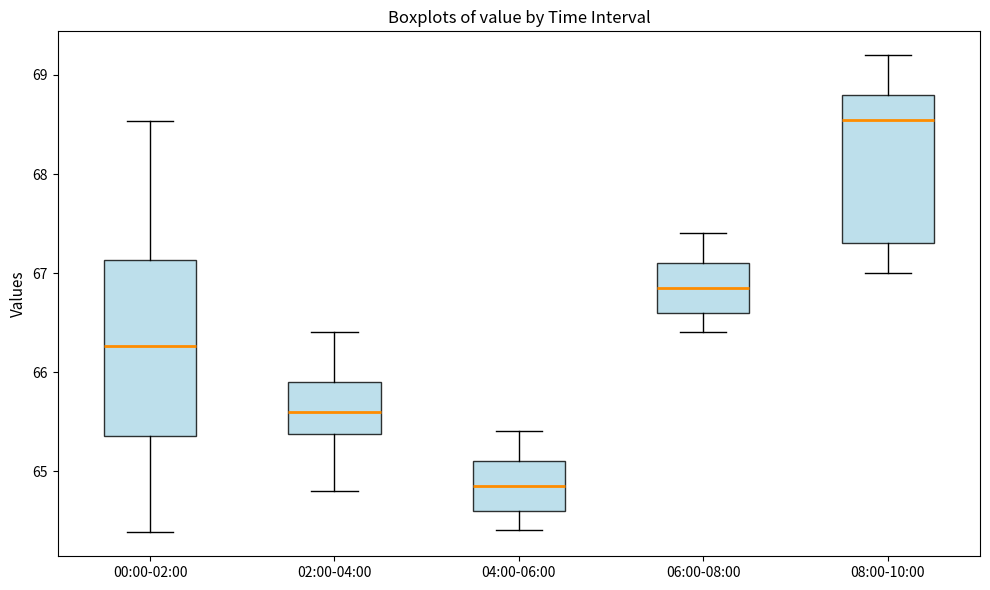

Reading left to right, read every box against the y-axis: the position of its median line, the range the box covers, and the ends of its whiskers. The values are not printed on the chart, so give them approximately, as read against the axis.

00:00-02:00: median 66.3, box 65.4 to 67.1, whiskers 64.4 to 68.5
02:00-04:00: median 65.6, box 65.4 to 65.9, whiskers 64.8 to 66.4
04:00-06:00: median 64.9, box 64.6 to 65.1, whiskers 64.4 to 65.4
06:00-08:00: median 66.9, box 66.6 to 67.1, whiskers 66.4 to 67.4
08:00-10:00: median 68.6, box 67.3 to 68.8, whiskers 67.0 to 69.2